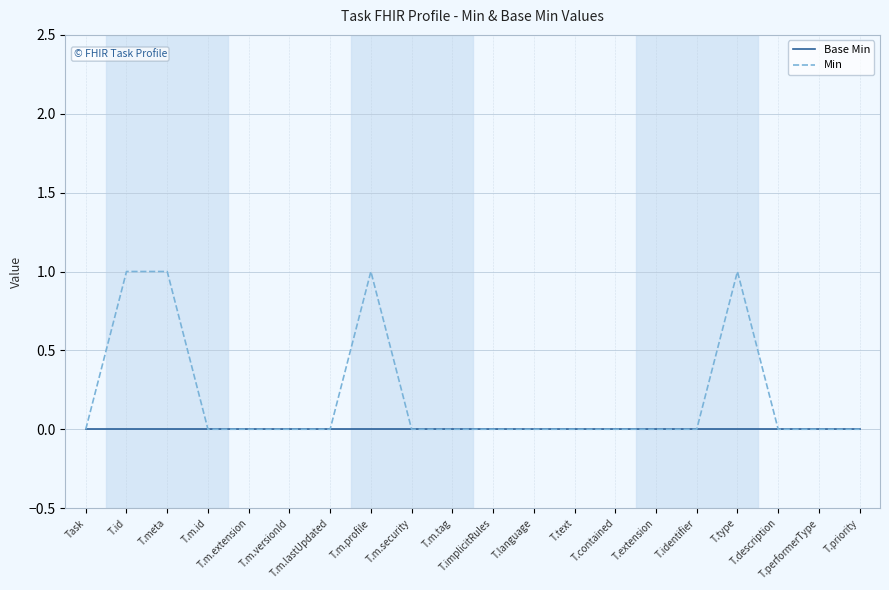

What position from the right is T.implicitRules?

10